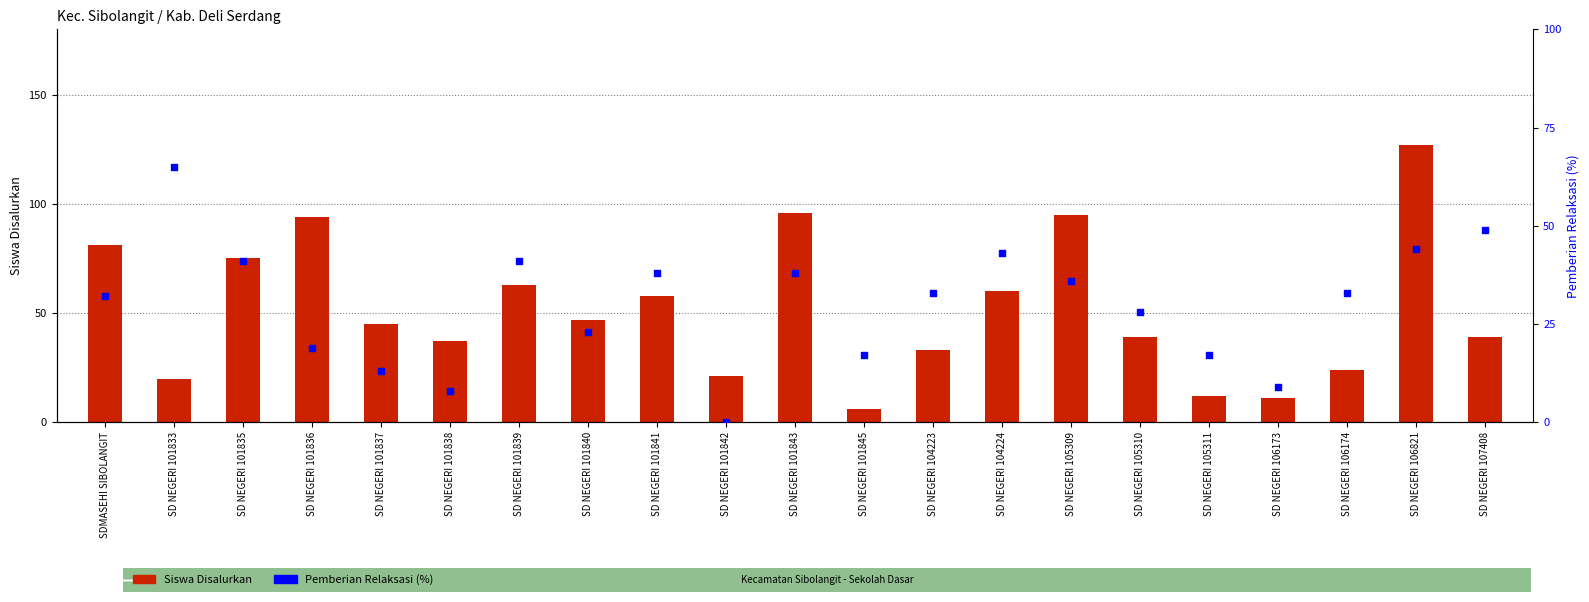

What is the total value across all series at SD NEGERI 107408?

88